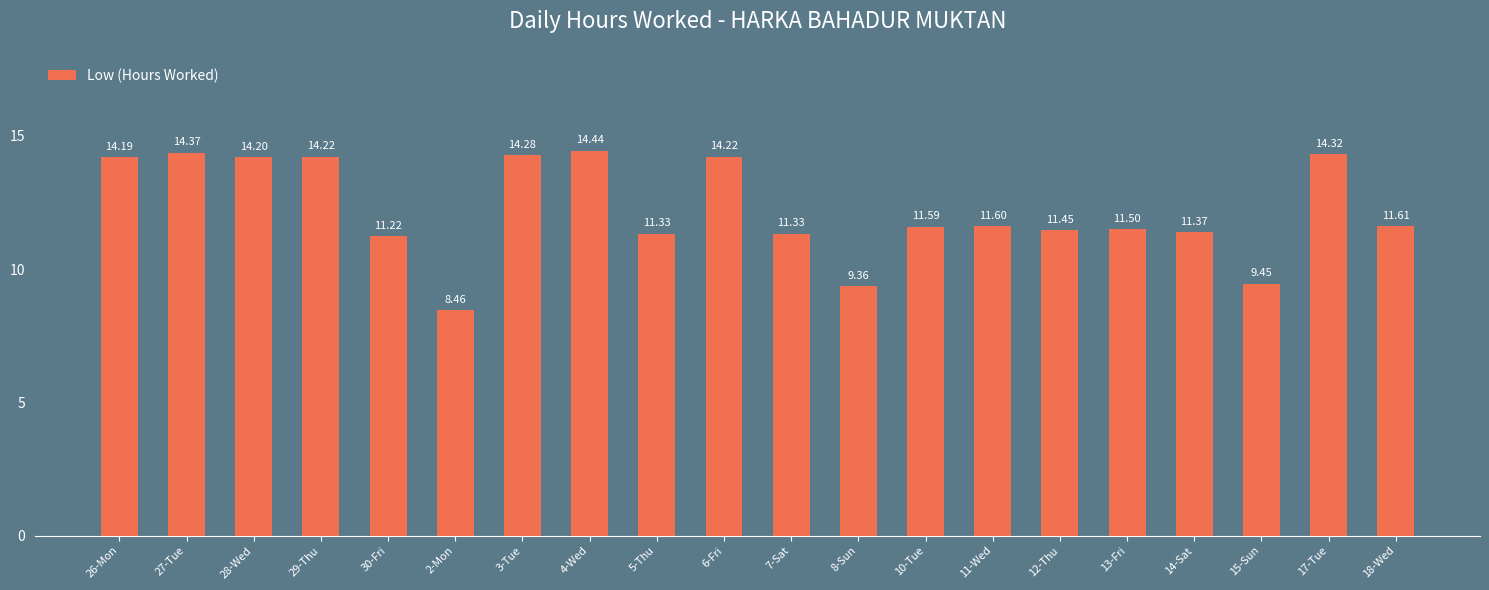

Which label corresponds to the smallest value in the chart?

2-Mon